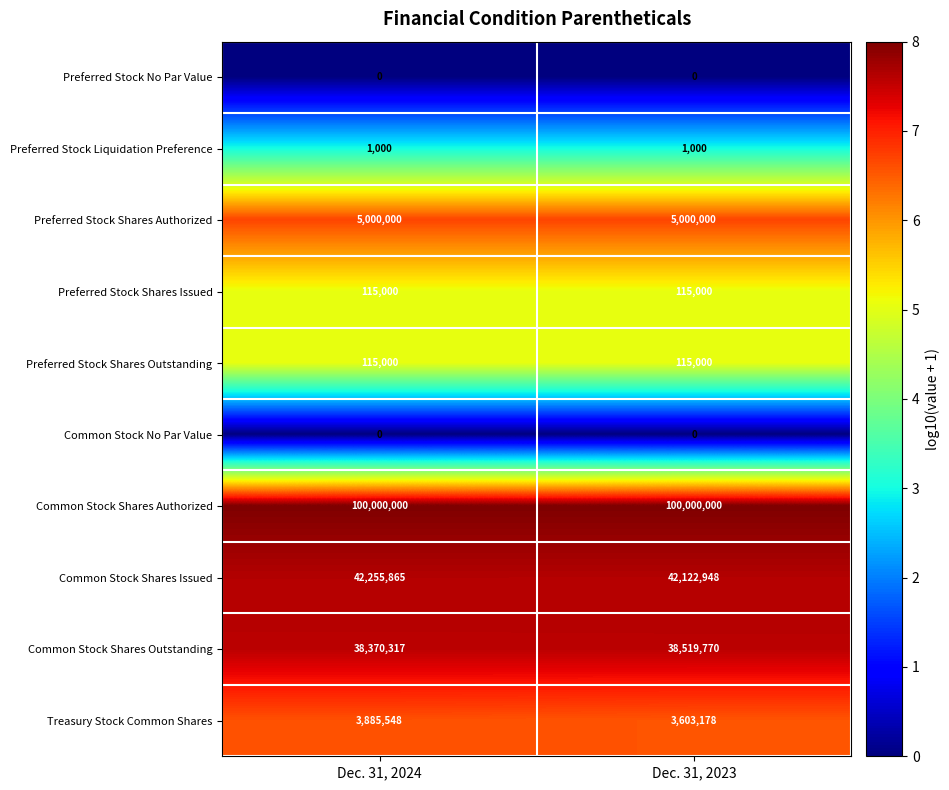

The Common Stock Shares Issued series shows 42122948 at Dec. 31, 2023. True or false?

True